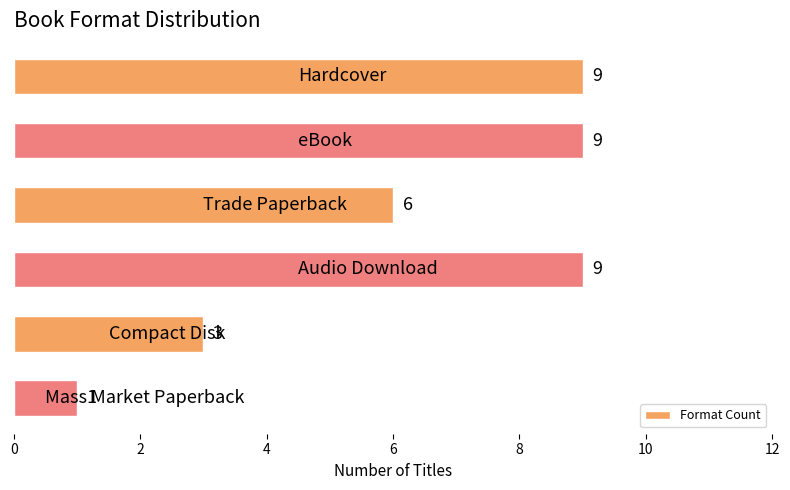

How many data points does each series have?

6